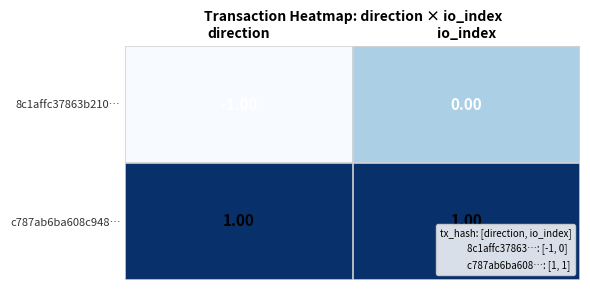

Rank the series by their maximum value, from lowest to highest.

8c1affc37863b210…, c787ab6ba608c948…